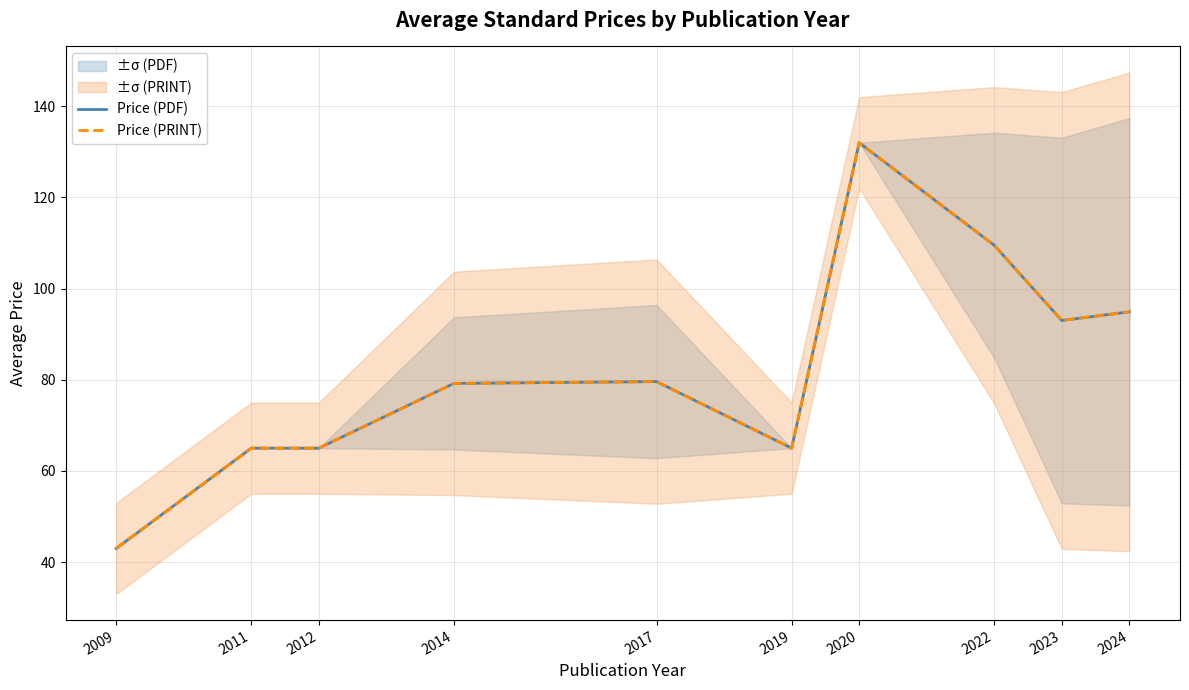

True or false: Price (PRINT) and Price (PDF) cross at least once.

False